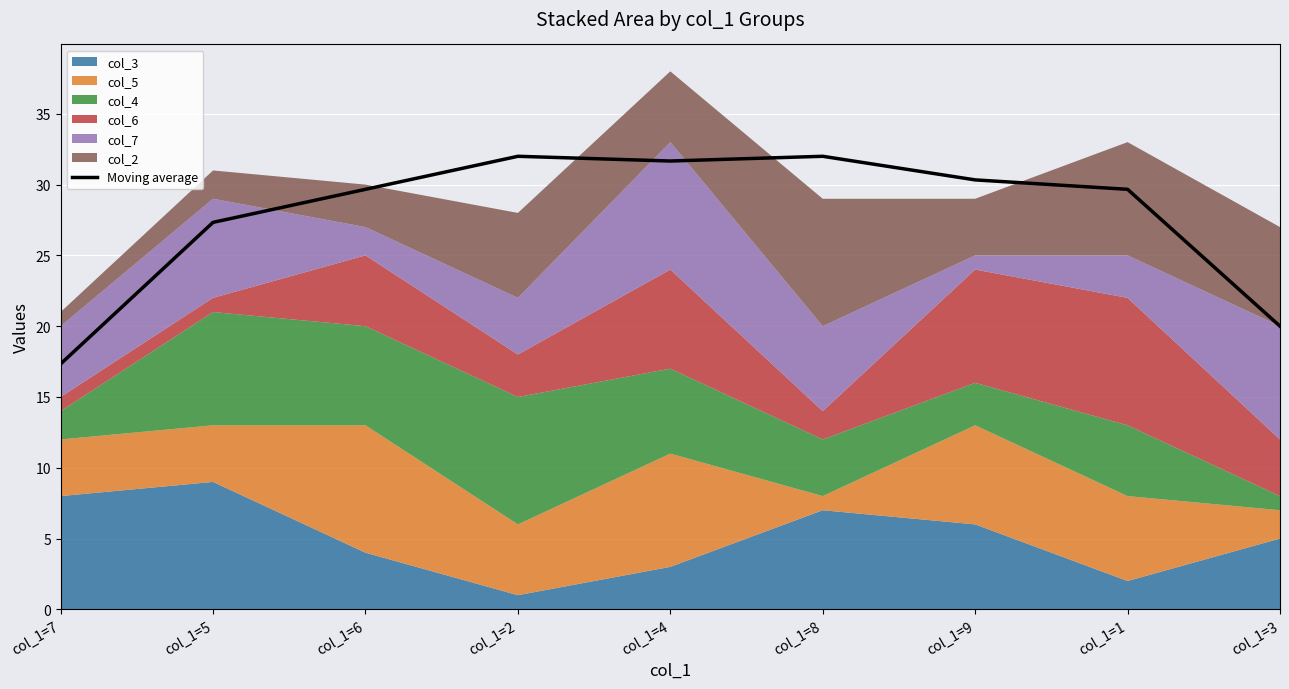

What is the difference between the values at col_1=6 and col_1=8?

2.3